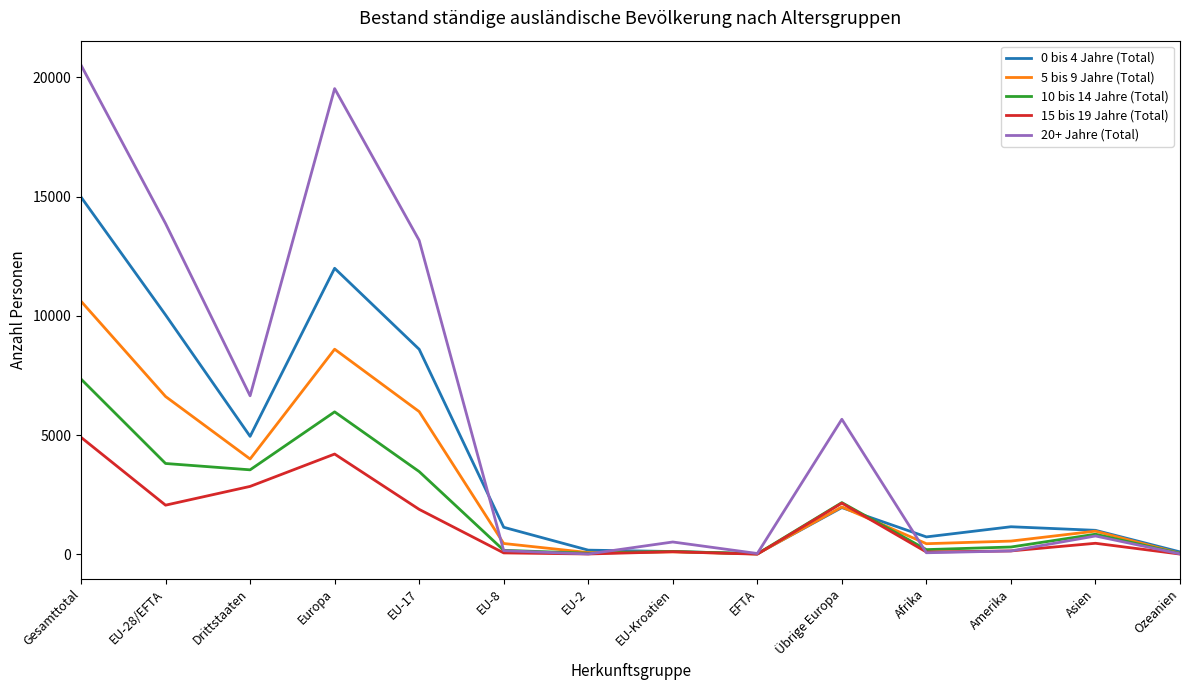

Is this an area chart (filled region under the line)?

No